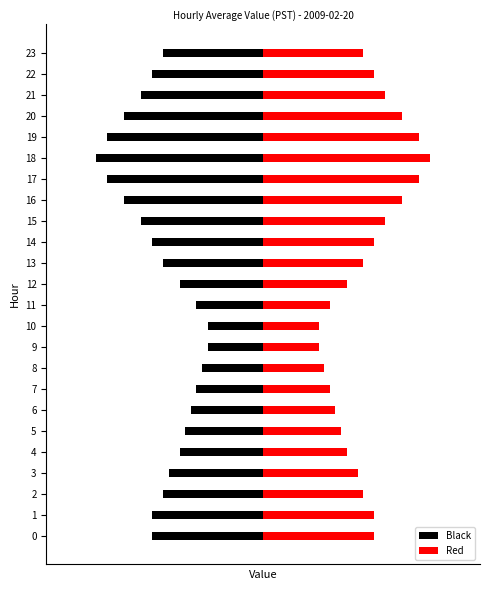

The Black series shows -0.2 at 22. True or false?

True